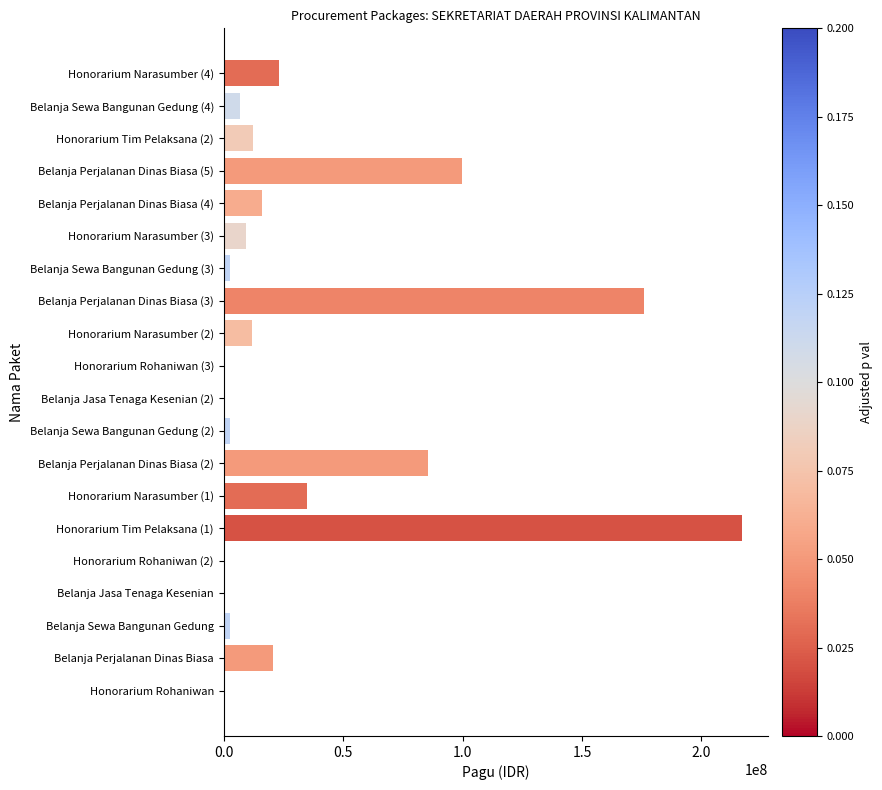

The value at Belanja Perjalanan Dinas Biasa (4) is 6375387. True or false?

False